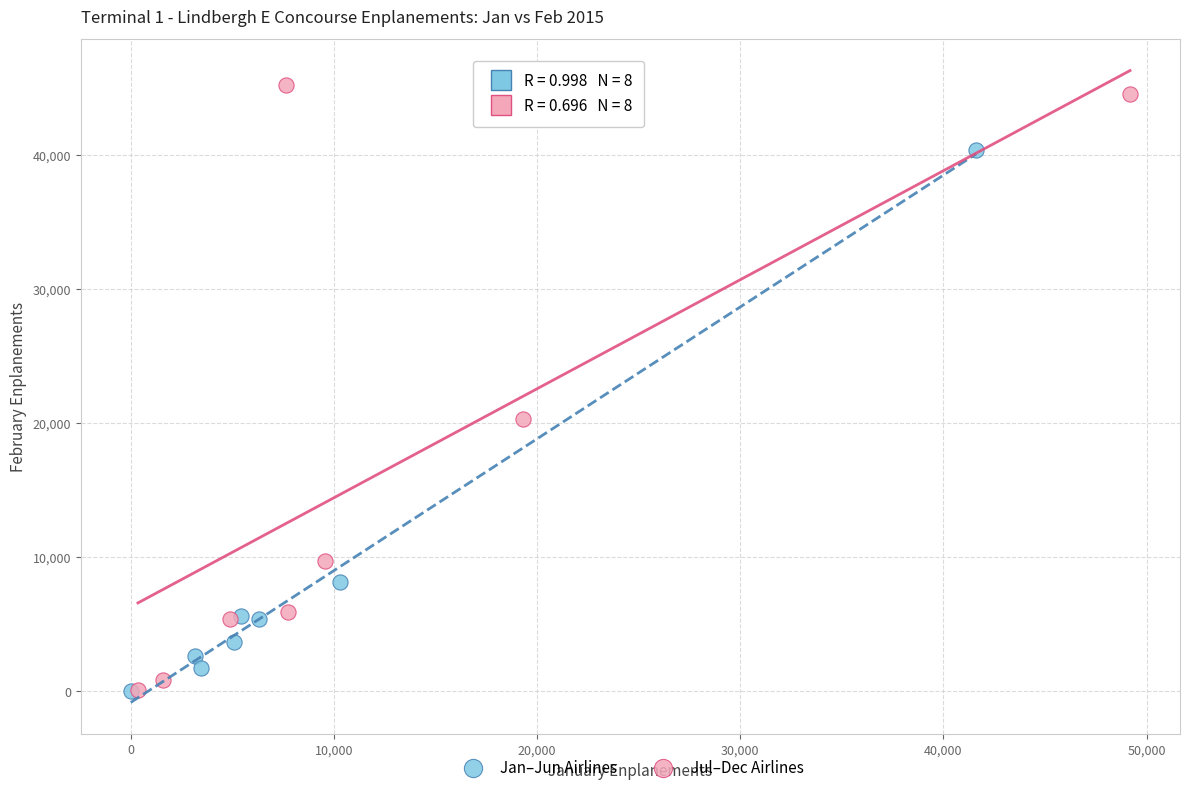

Which series reaches the maximum Y coordinate?

Jul–Dec Airlines